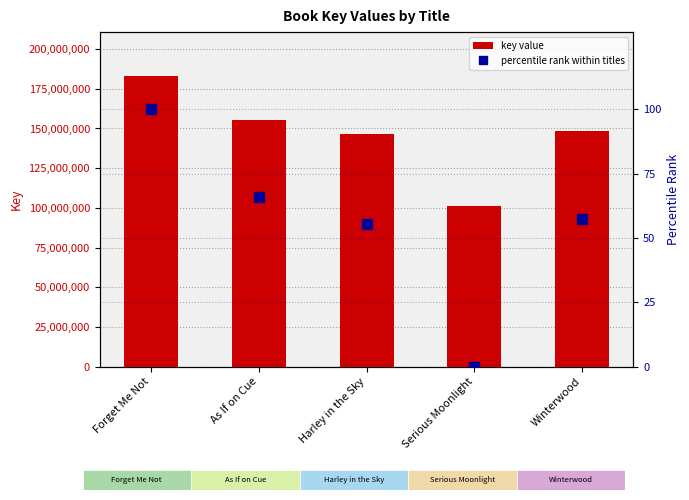

Where does the key value series first go above 148346385?

Forget Me Not